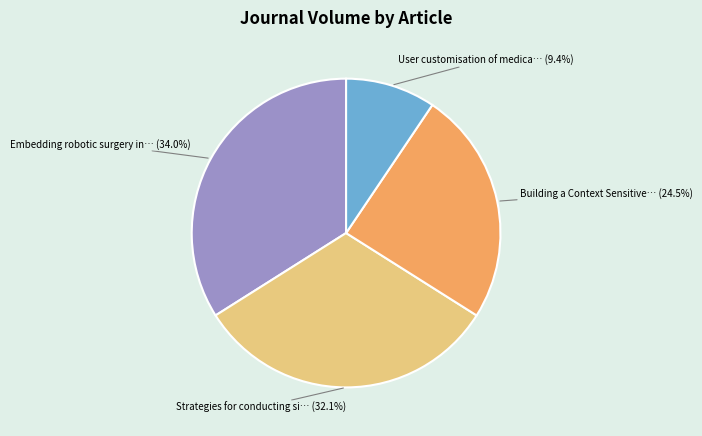

Count the number of slices in the pie.

4